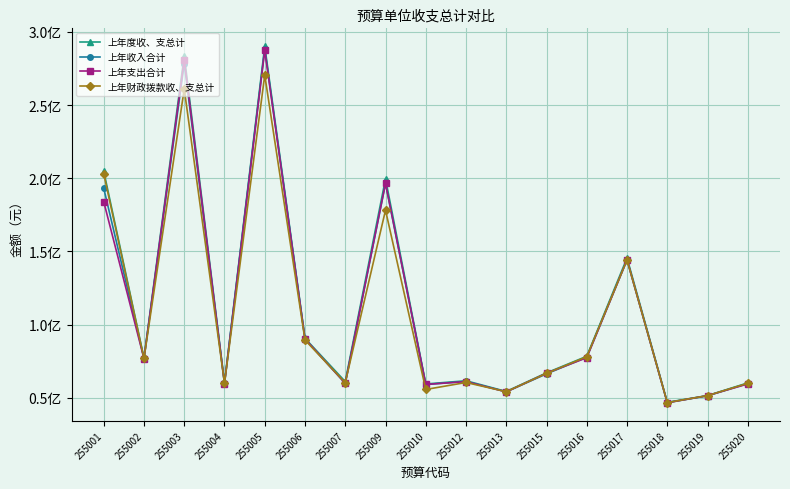

Which series has the largest range (max minus min)?

上年度收、支总计